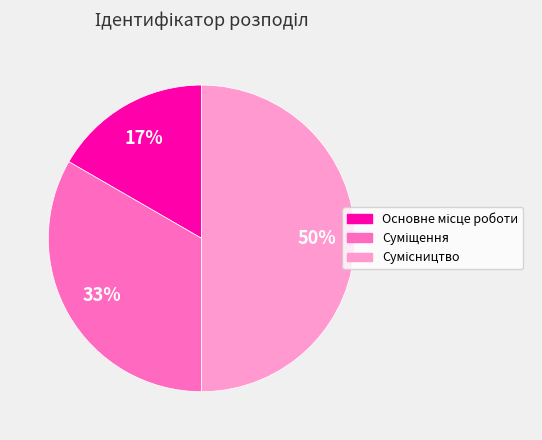

To the nearest percent, what is the average slice percentage?

33%